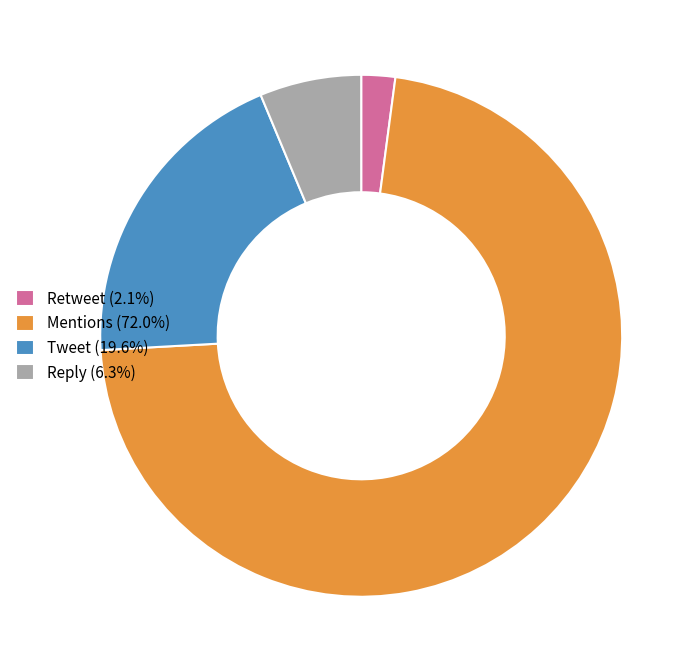

The Reply slice represents 6% of the pie. True or false?

True